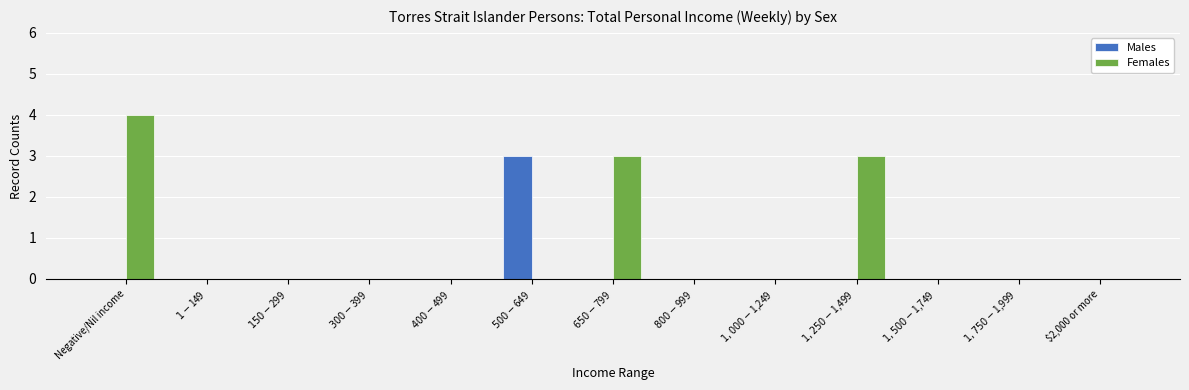

Which label corresponds to the largest value in the chart?

Negative/Nil income